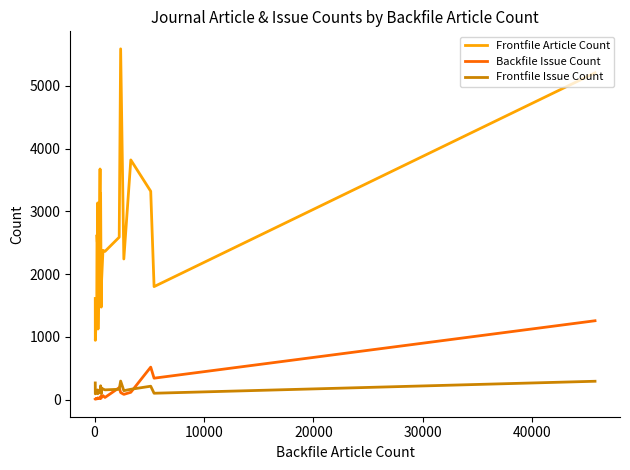

List the series in order of their peak value, lowest first.

Frontfile Issue Count, Backfile Issue Count, Frontfile Article Count